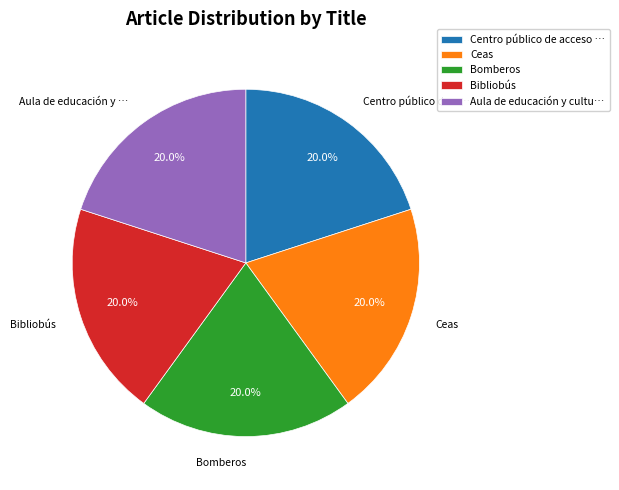

What is the ratio of the value at Bomberos to the value at Ceas?

1.0